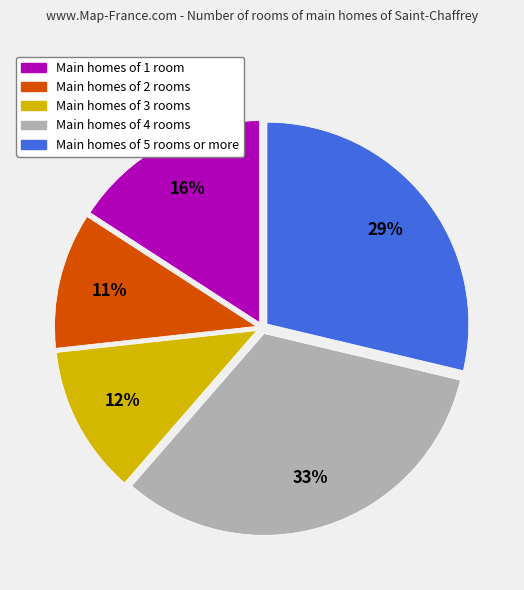

Is there any slice that represents more than half of the pie?

No